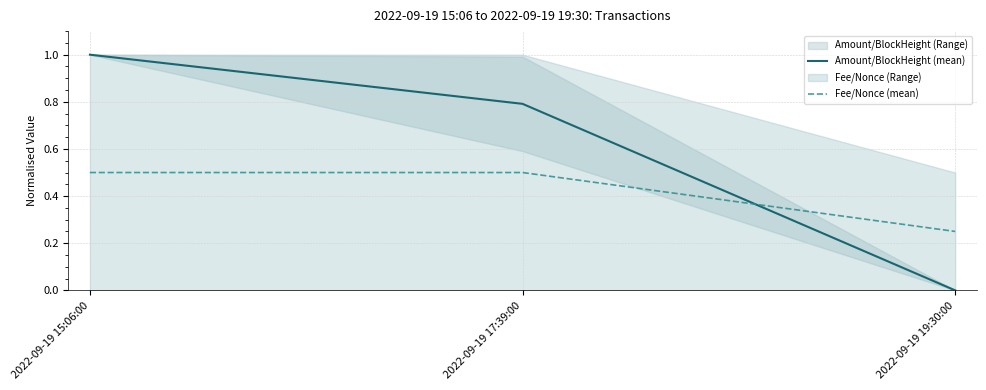

What is the value of the Amount/BlockHeight (mean) point at the 2nd from the left?

0.8